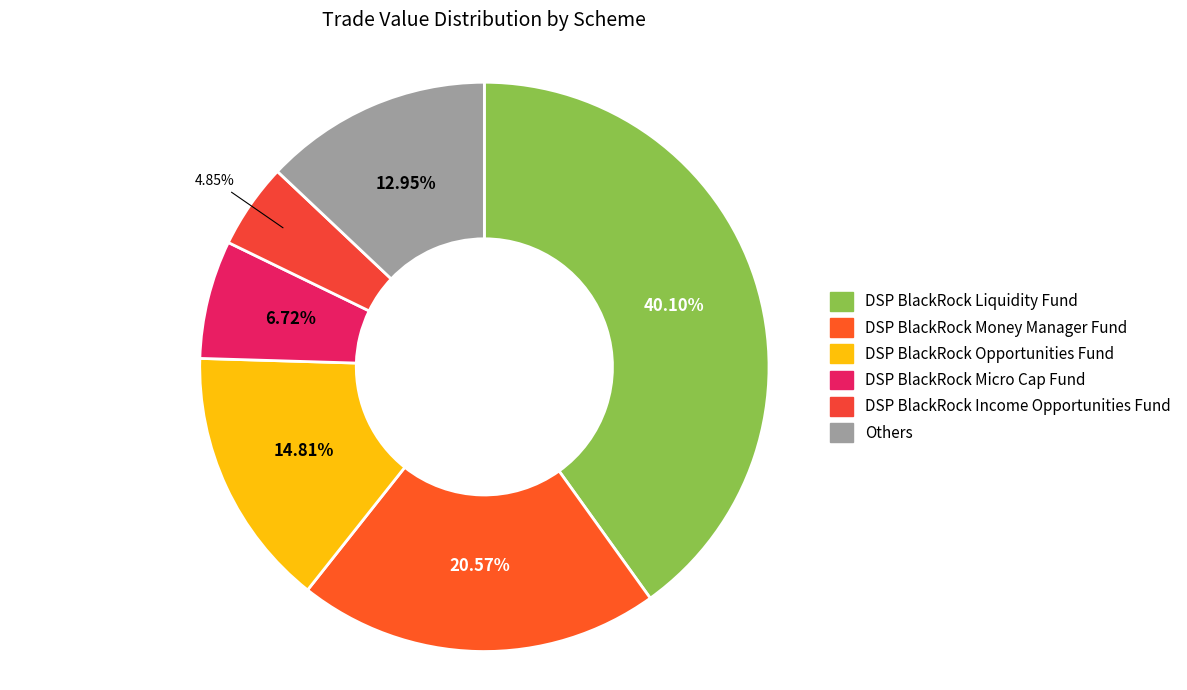

How many segments does this pie chart have?

6